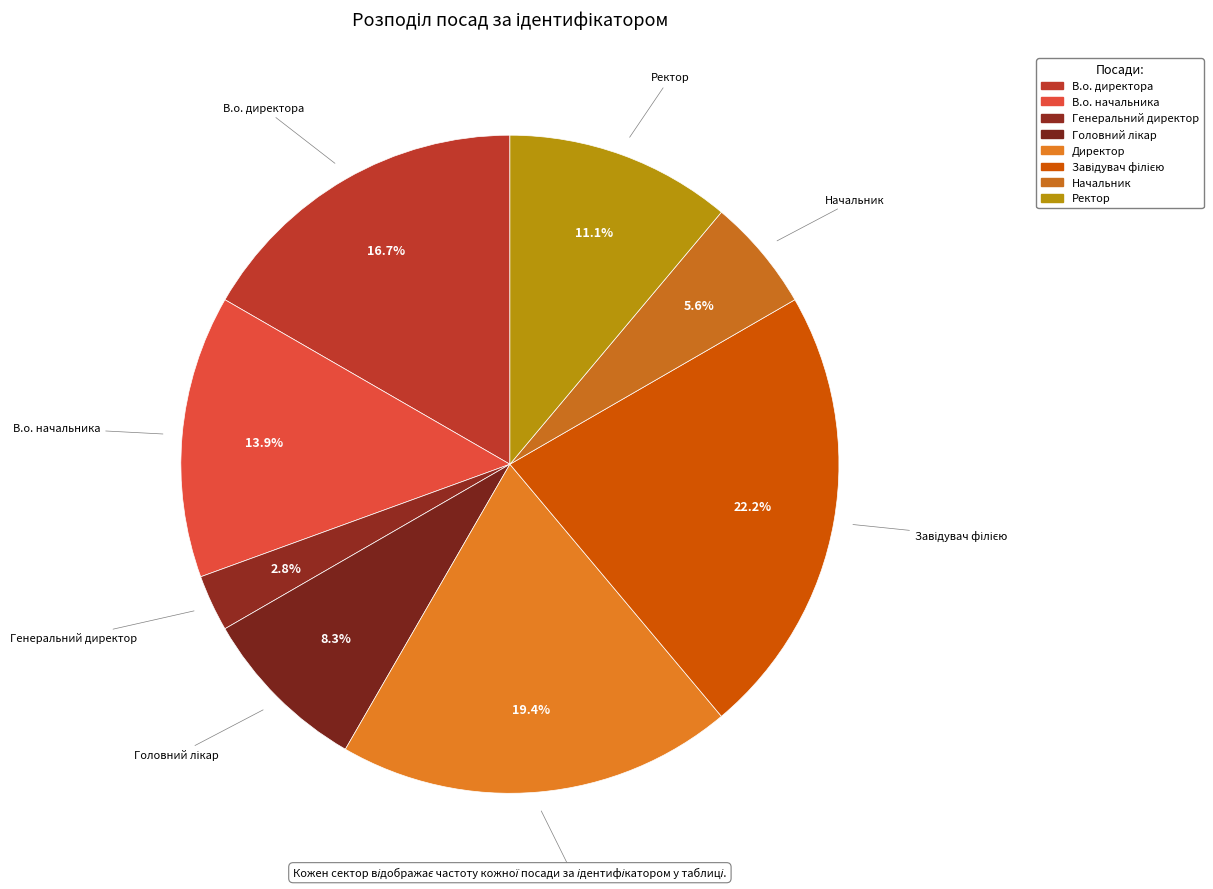

The В.о. директора slice represents 17% of the pie. True or false?

True